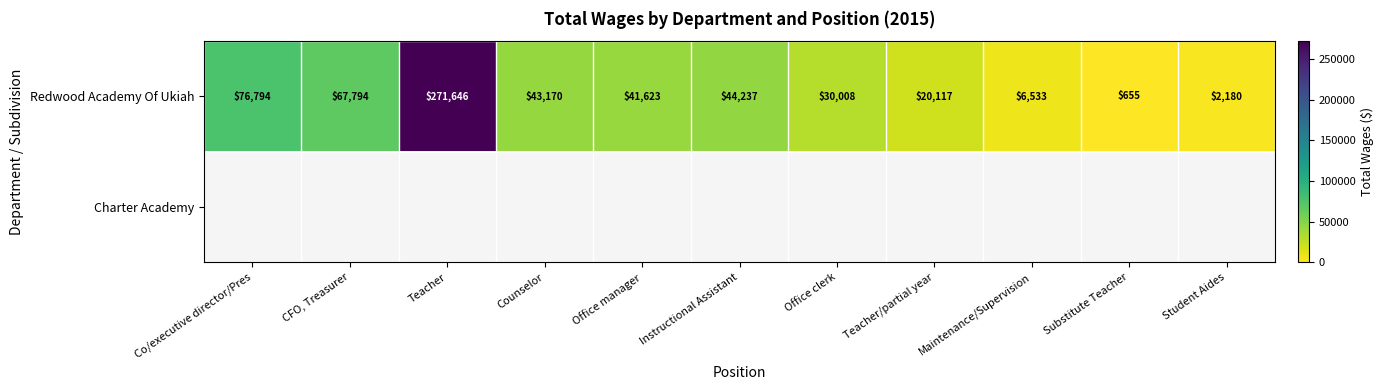

Is it true that Redwood Academy Of Ukiah equals 30008 at Office clerk?

True